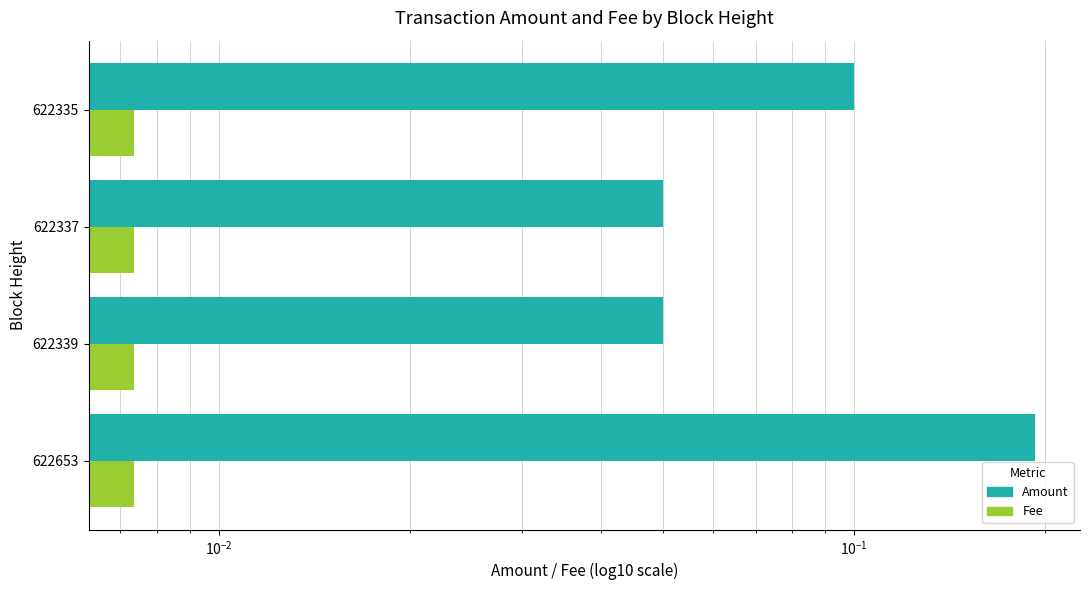

What is the average value of the Amount series?

0.1